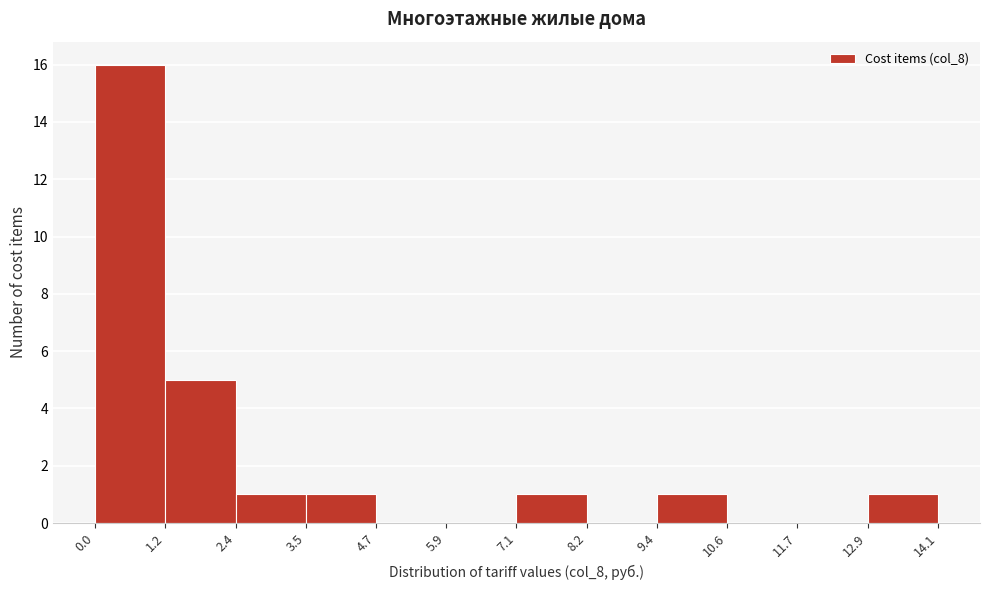

Over which range of the x-axis is the bar tallest?

0.0 to 1.2